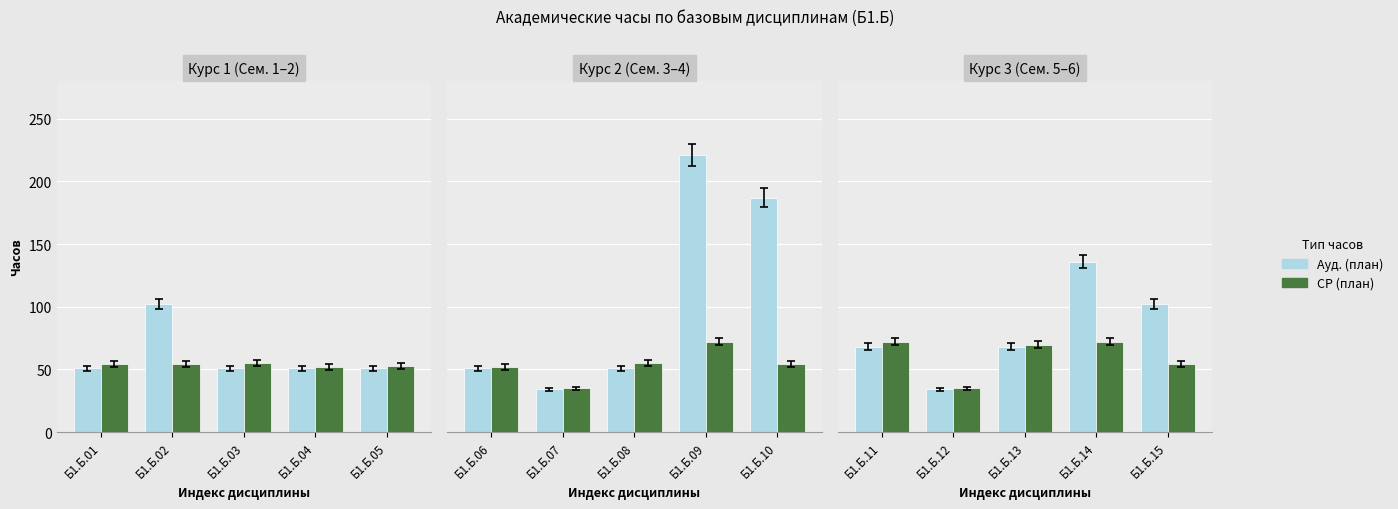

What is the value of the СР (план) bar at the 5th from the left?

54.1